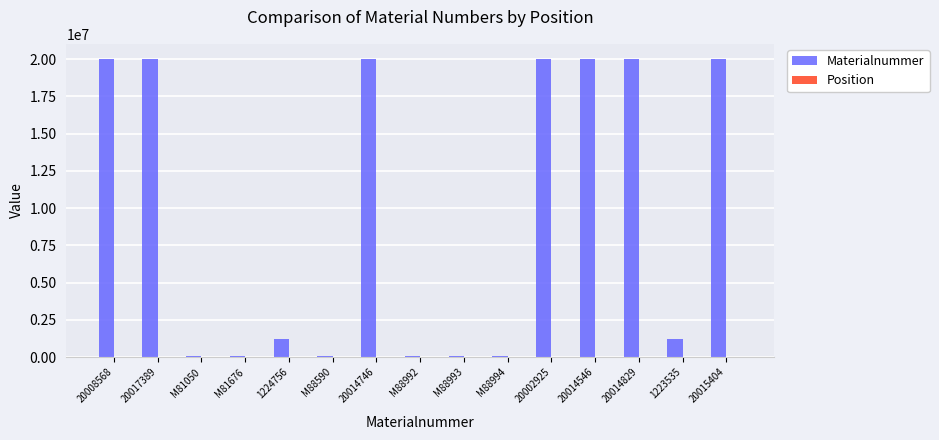

The value of Materialnummer at 20014546 is 20014546. True or false?

True